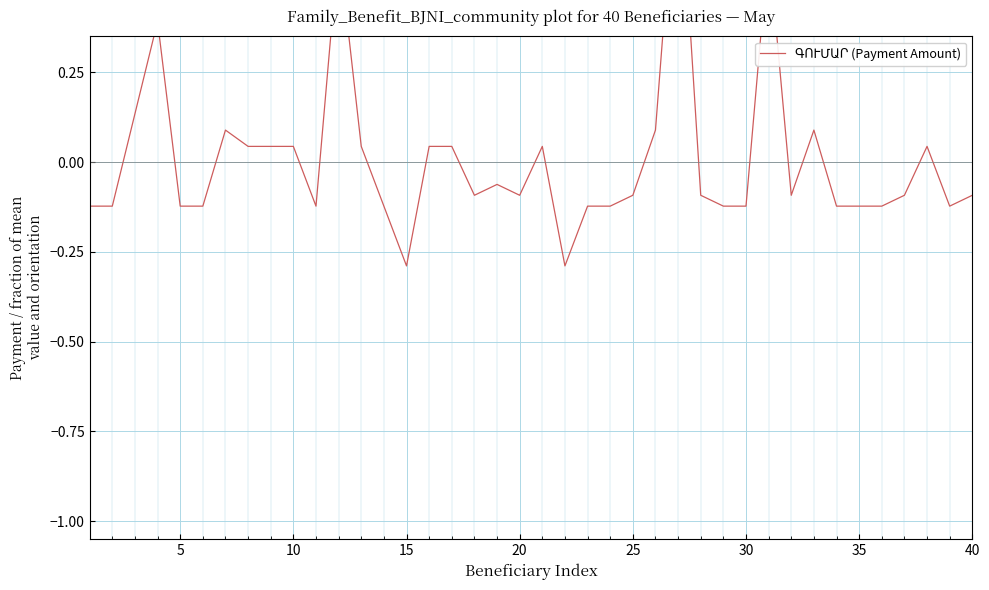

What is the sum of all values?

0.2